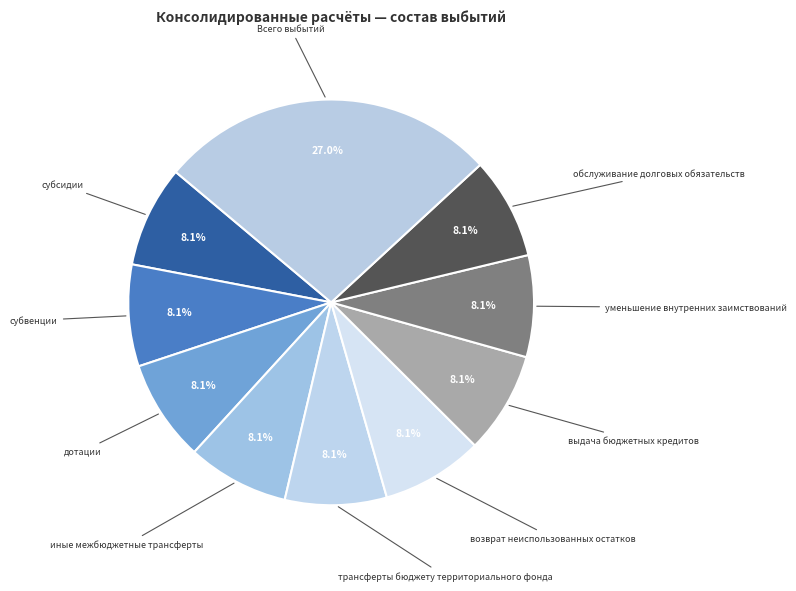

Which slice is the largest?

Всего выбытий